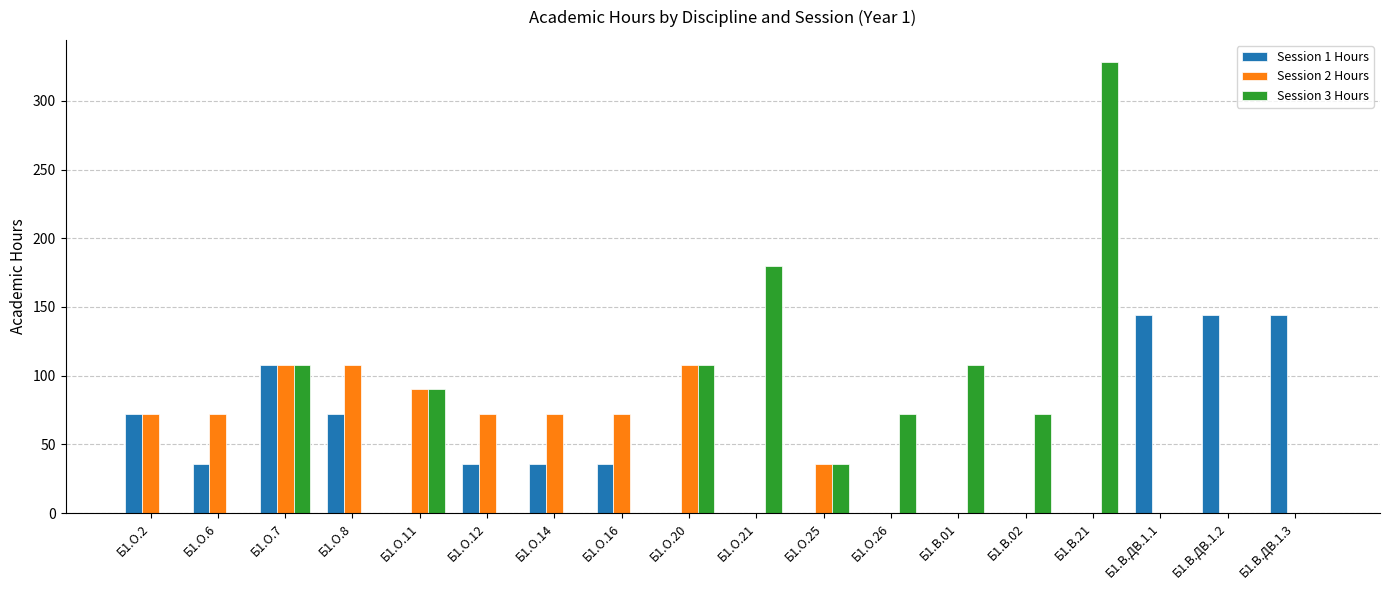

What is the greatest value displayed?

328